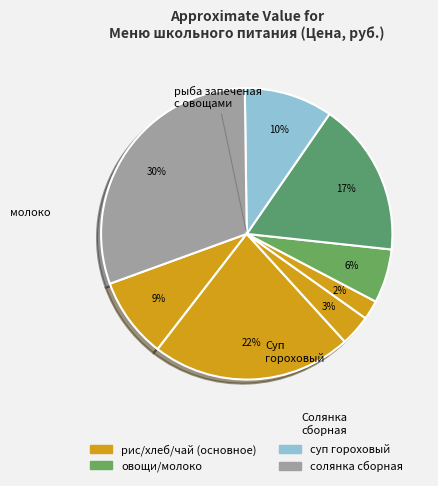

How many slices are in this pie chart?

8